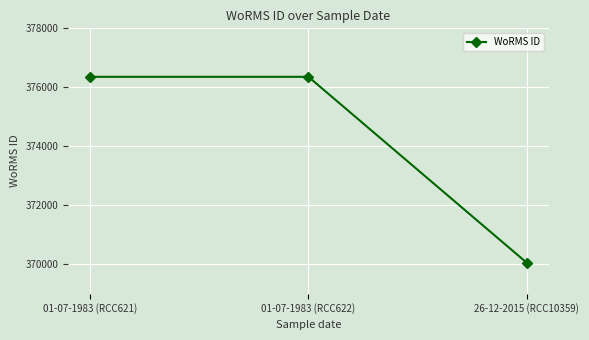

Is it true that the value at 26-12-2015 (RCC10359) is 483332?

False